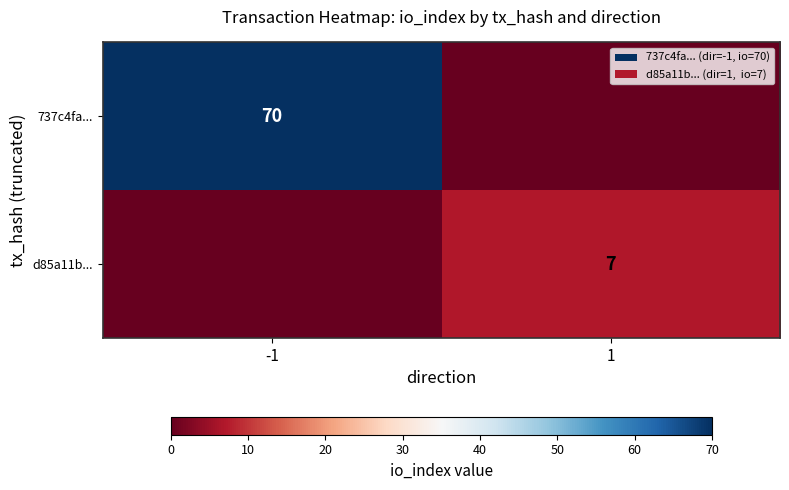

The value of 737c4fa... at -1 is 125. True or false?

False